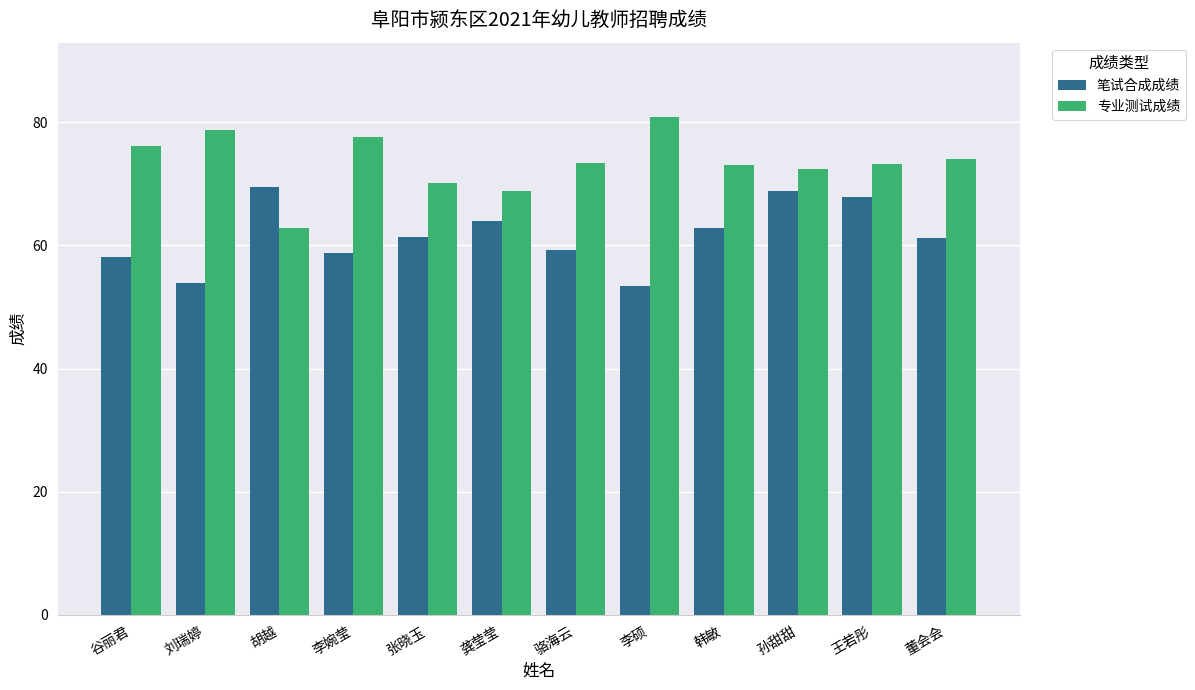

What is the value of the 专业测试成绩 bar at the 1st from the left?

76.2